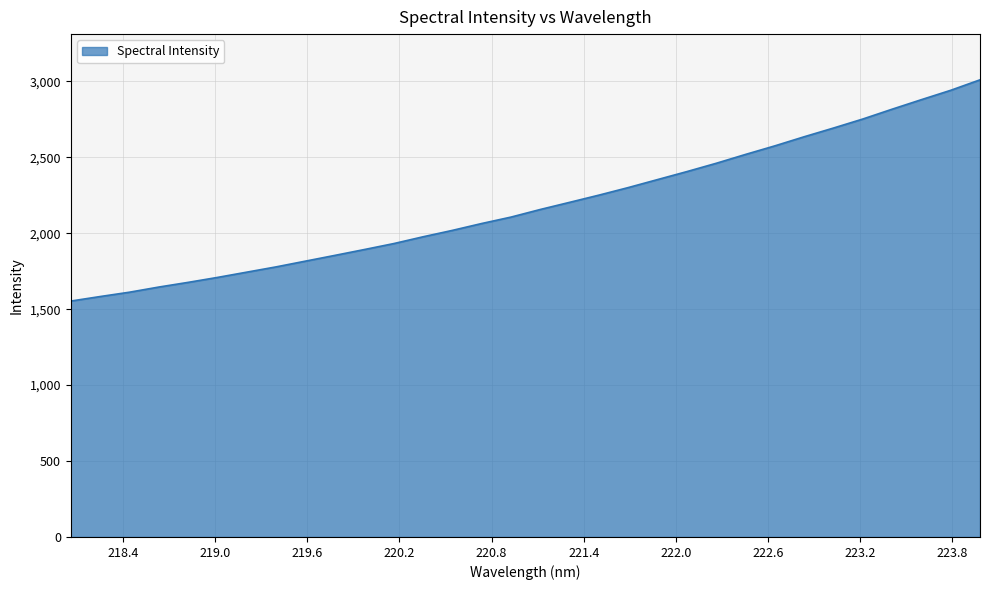

What is the smallest value displayed?

1553.4